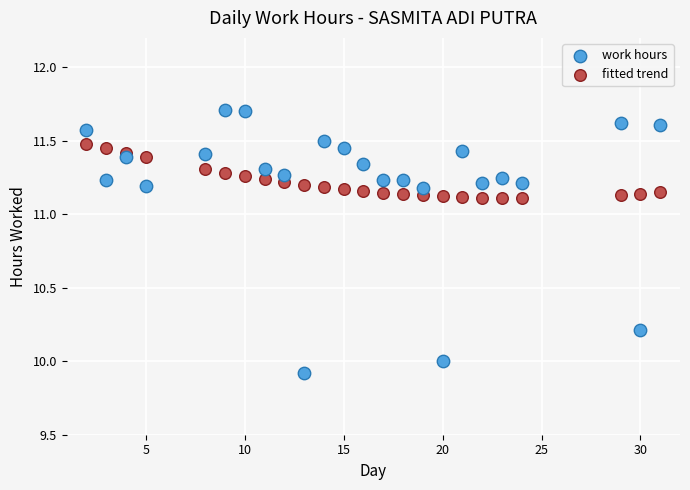

Which series reaches the minimum Y coordinate?

work hours